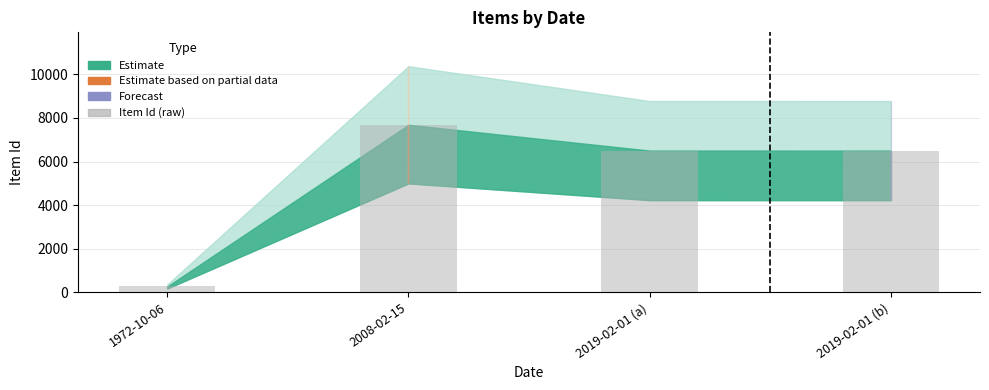

What is the change in value from 1972-10-06 to 2019-02-01 (b)?

+6240